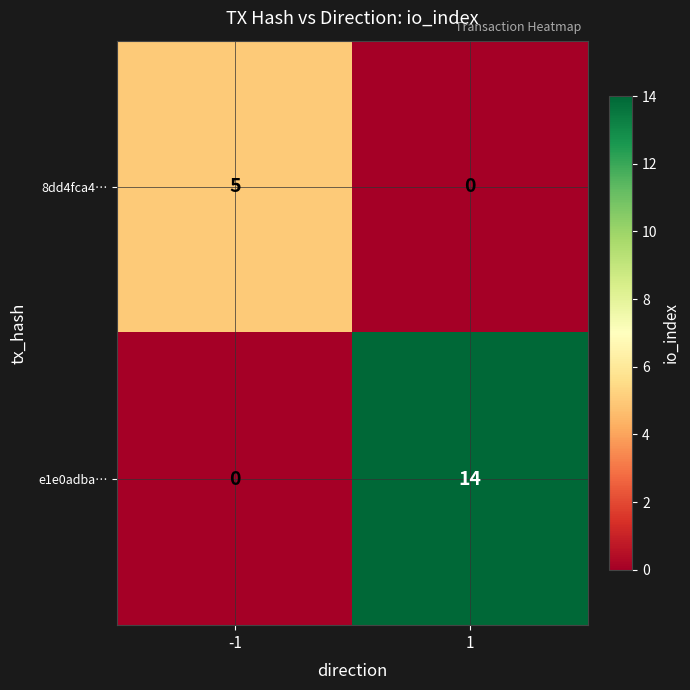

Count the number of categories in the chart.

2